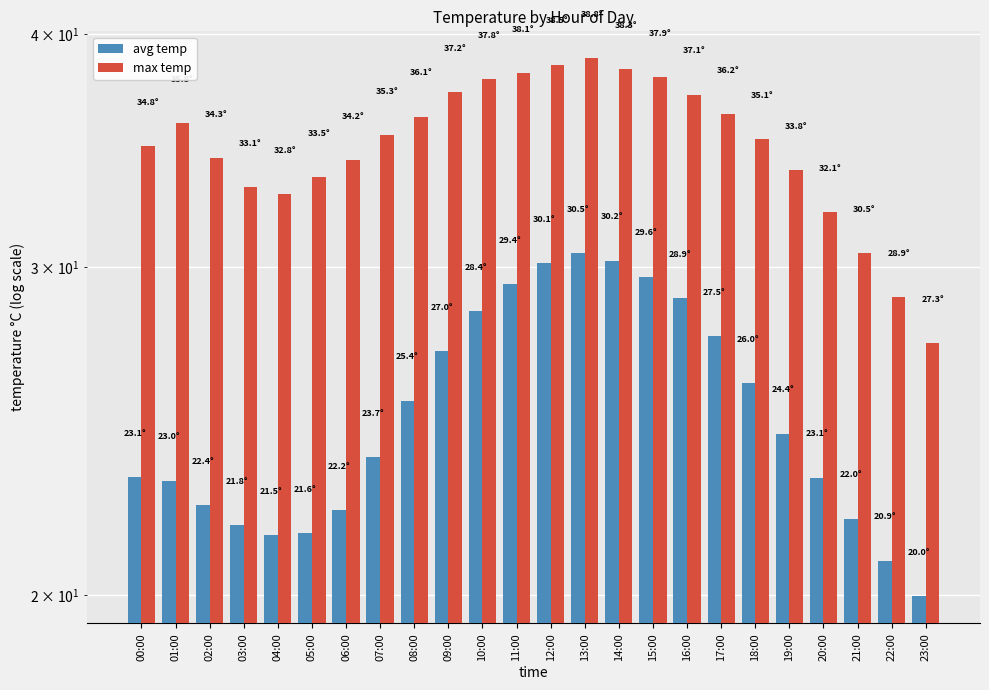

Reading left to right, extract all data points from this chart.

avg temp: 00:00=23.1	01:00=23.0	02:00=22.4	03:00=21.8	04:00=21.5	05:00=21.6	06:00=22.2	07:00=23.7	08:00=25.4	09:00=27.0	10:00=28.4	11:00=29.4	12:00=30.1	13:00=30.5	14:00=30.2	15:00=29.6	16:00=28.9	17:00=27.5	18:00=26.0	19:00=24.4	20:00=23.1	21:00=22.0	22:00=20.9	23:00=20.0
max temp: 00:00=34.8	01:00=35.8	02:00=34.3	03:00=33.1	04:00=32.8	05:00=33.5	06:00=34.2	07:00=35.3	08:00=36.1	09:00=37.2	10:00=37.8	11:00=38.1	12:00=38.5	13:00=38.8	14:00=38.3	15:00=37.9	16:00=37.1	17:00=36.2	18:00=35.1	19:00=33.8	20:00=32.1	21:00=30.5	22:00=28.9	23:00=27.3